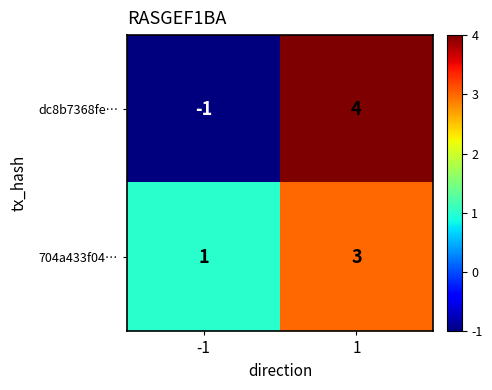

Is it true that dc8b7368fe… equals 4 at 1?

True